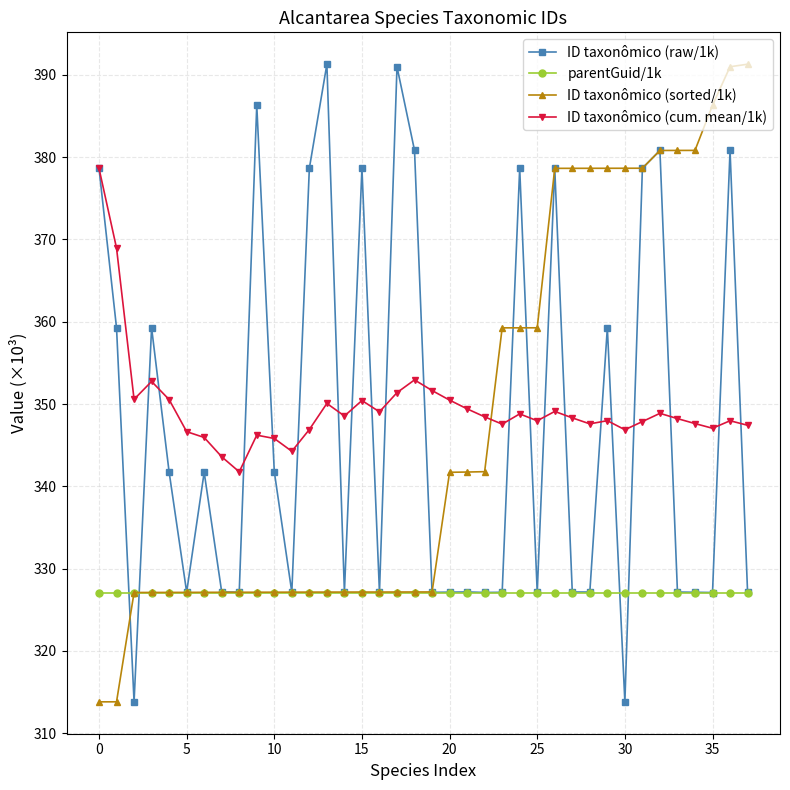

At how many categories does at least one series exceed 333?

38